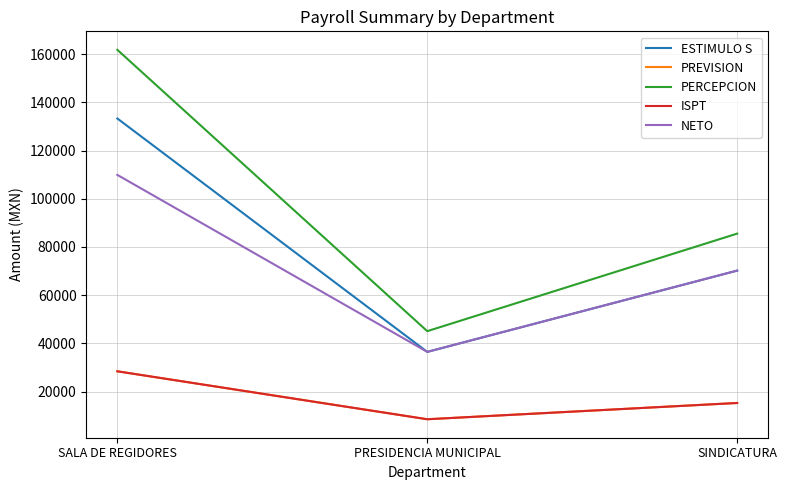

Is this an area chart (filled region under the line)?

No